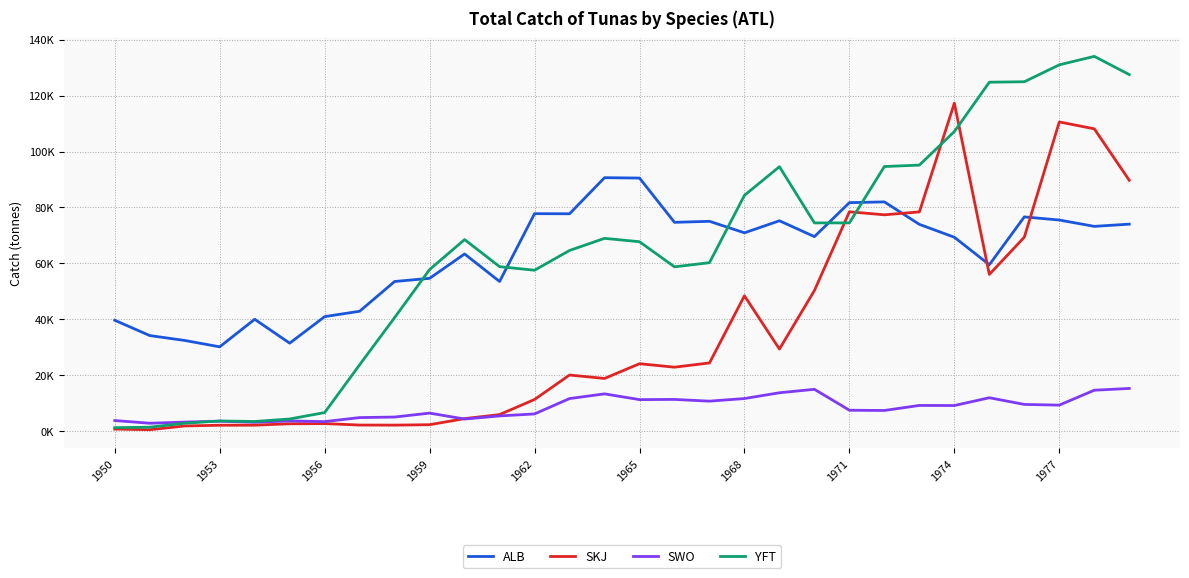

What are all the series names shown in the legend?

ALB, SKJ, SWO, YFT